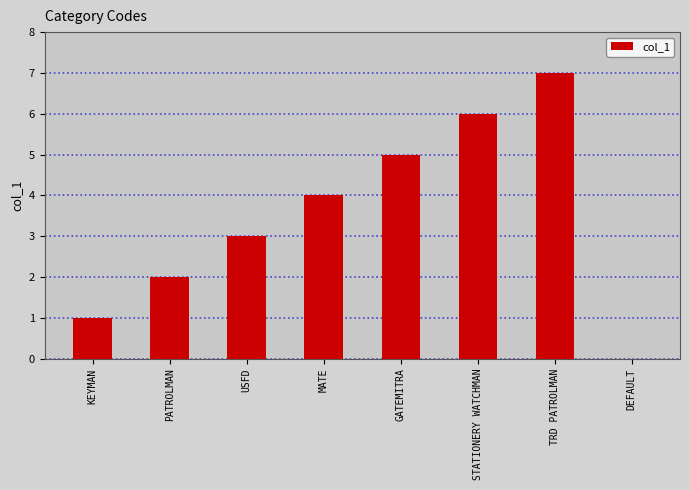

What is the change in value from STATIONERY WATCHMAN to DEFAULT?

-6